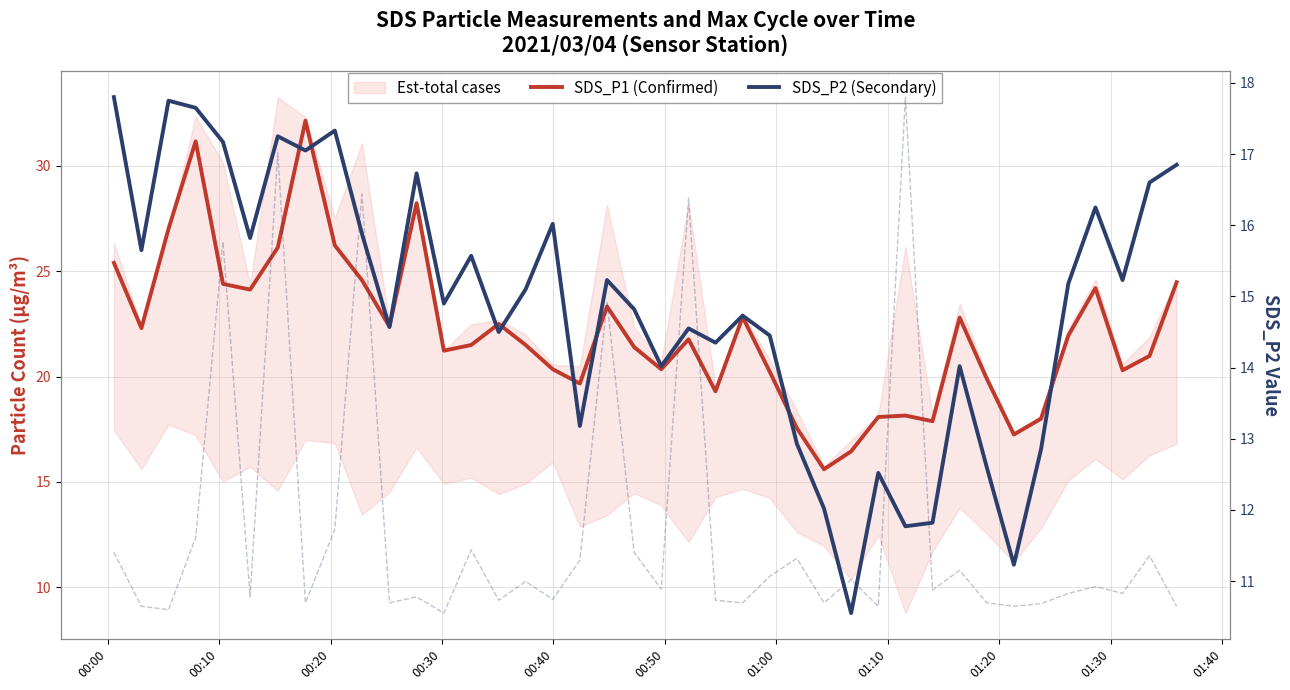

True or false: SDS_P1 (Confirmed) and SDS_P2 (Secondary) cross at least once.

False